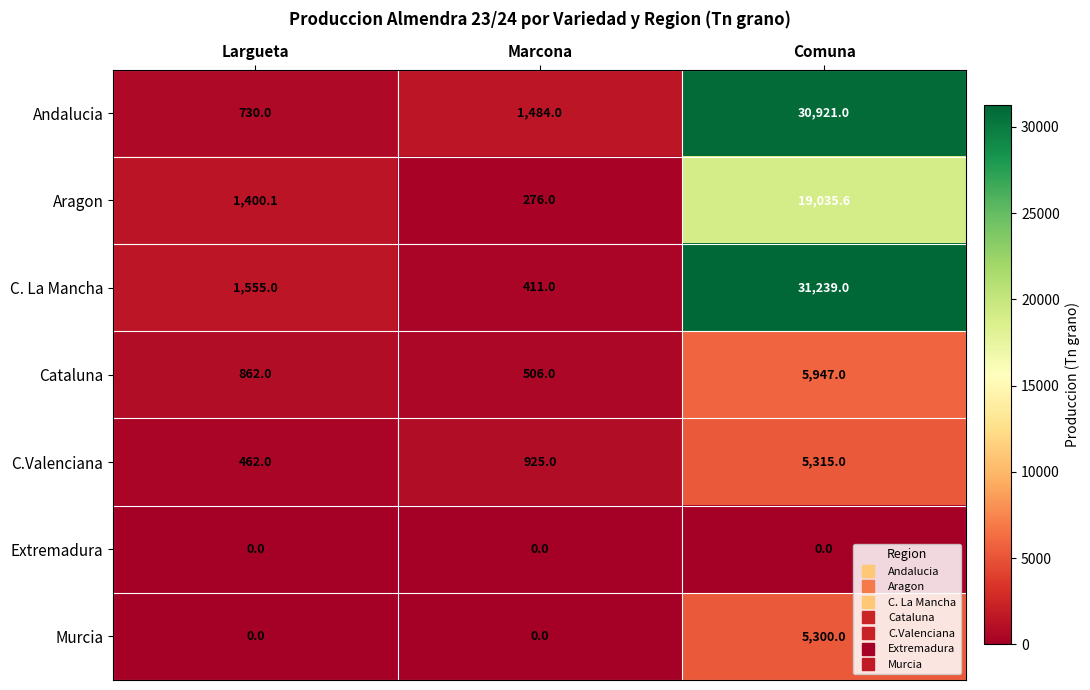

Rank the series by their maximum value, from highest to lowest.

C. La Mancha, Andalucia, Aragon, Cataluna, C.Valenciana, Murcia, Extremadura